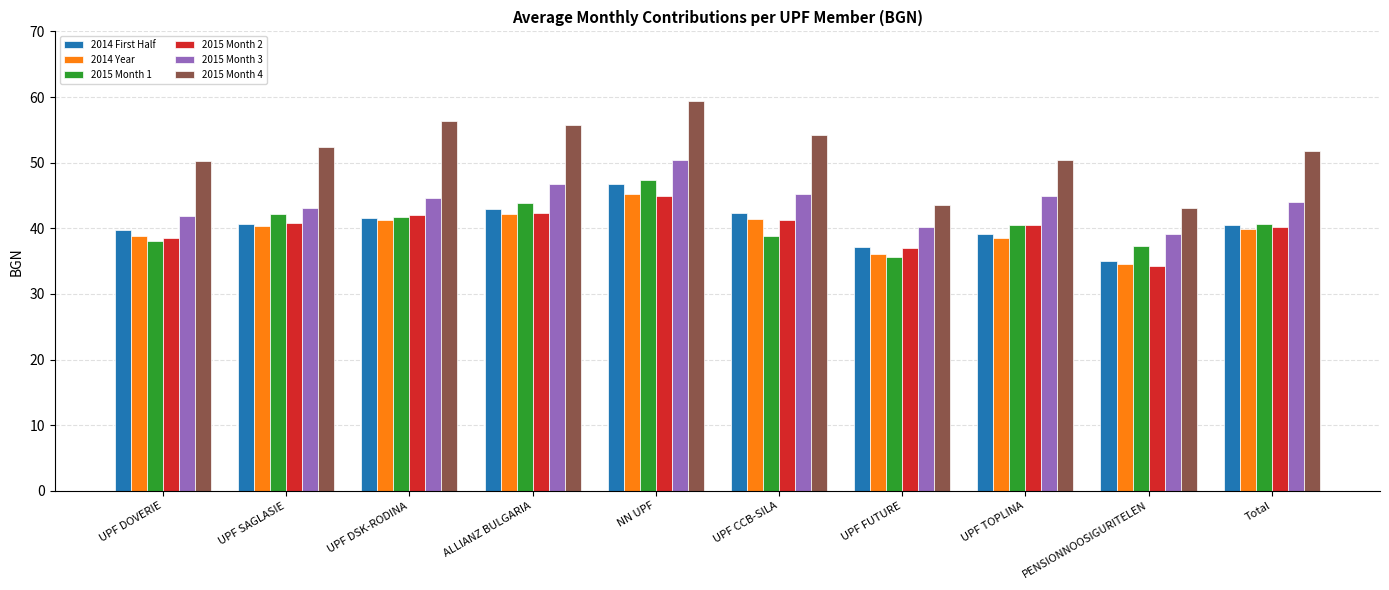

Is it true that 2014 Year equals 42.1 at ALLIANZ BULGARIA?

True